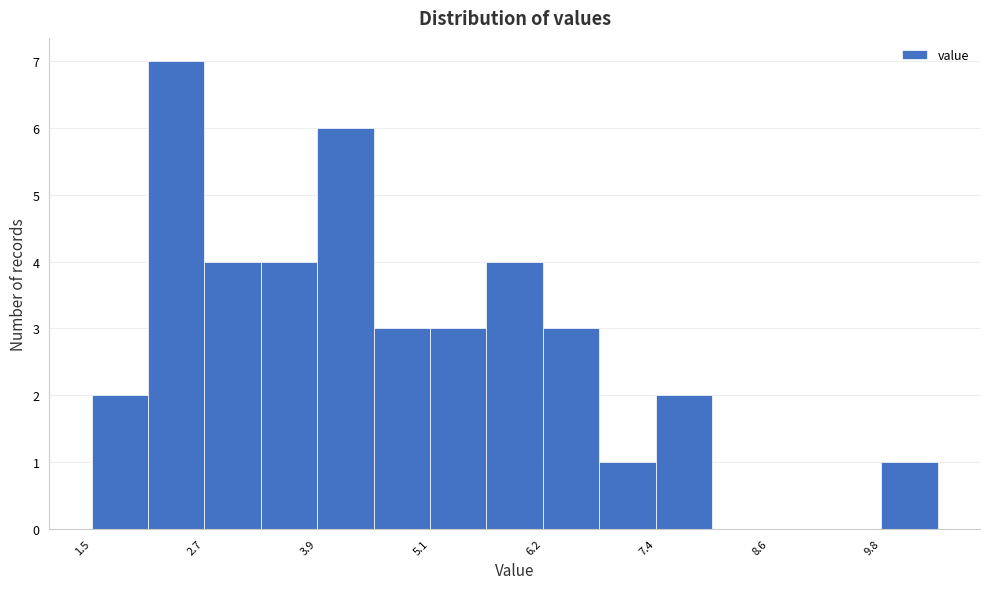

Around what value on the x-axis is the tallest bar? Give the approximate position of its centre, as read against the axis.

2.4